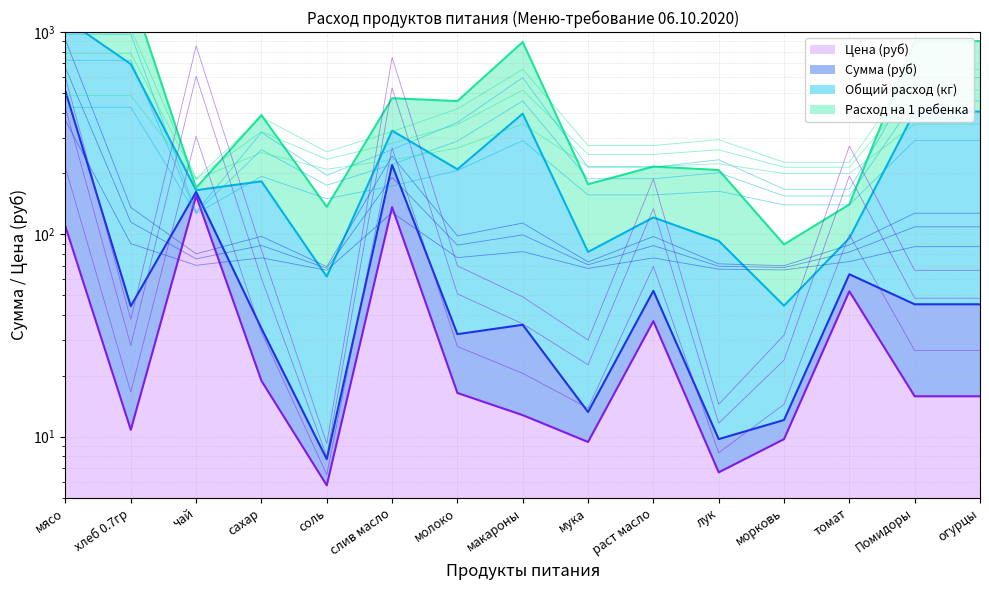

Which series has the widest spread of values?

Расход на 1 ребенка